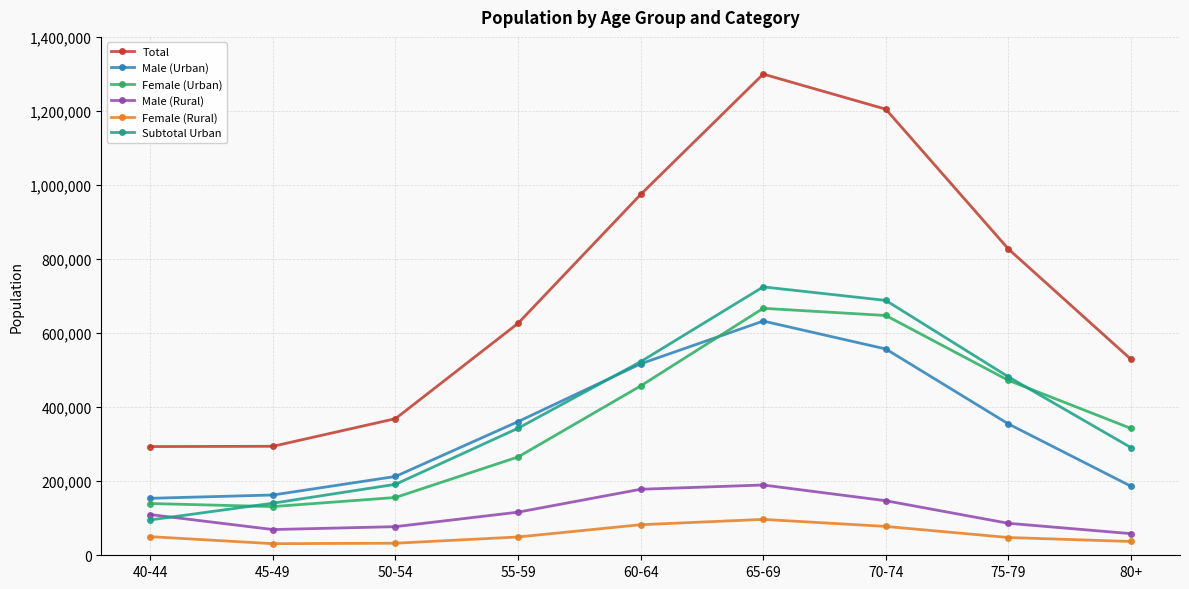

Where is Total nearest to the value 796557?

75-79